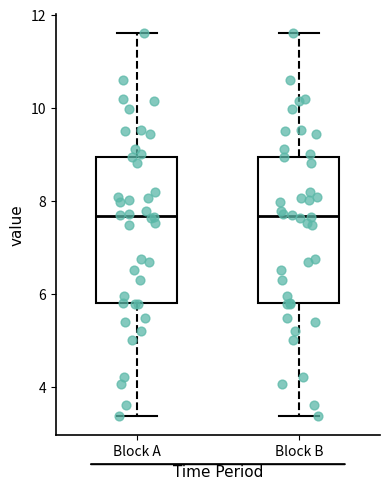

Reading left to right, read every box against the y-axis: the position of its median line, the range the box covers, and the ends of its whiskers. The values are not printed on the chart, so give them approximately, as read against the axis.

Block A: median 7.6, box 5.8 to 9.0, whiskers 3.4 to 11.6
Block B: median 7.6, box 5.8 to 9.0, whiskers 3.4 to 11.6